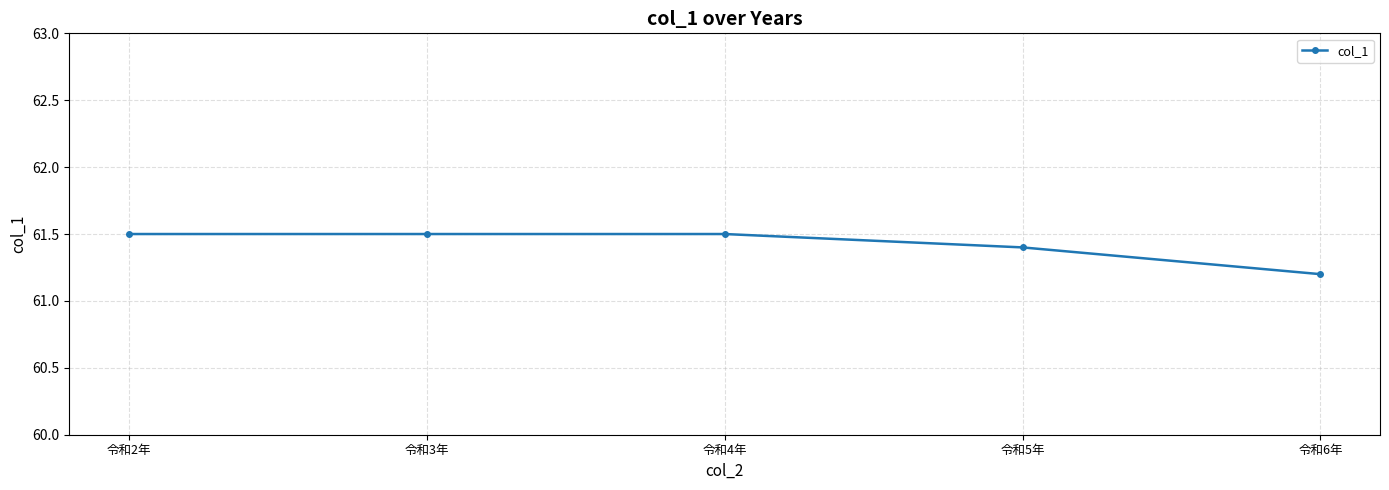

The chart shows a value of 61.5 at 令和4年. True or false?

True